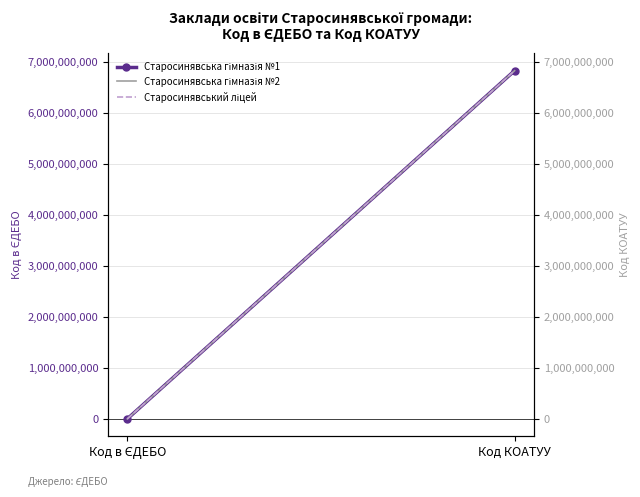

What value does the Старосинявський ліцей series have at Код КОАТУУ?

6824455100